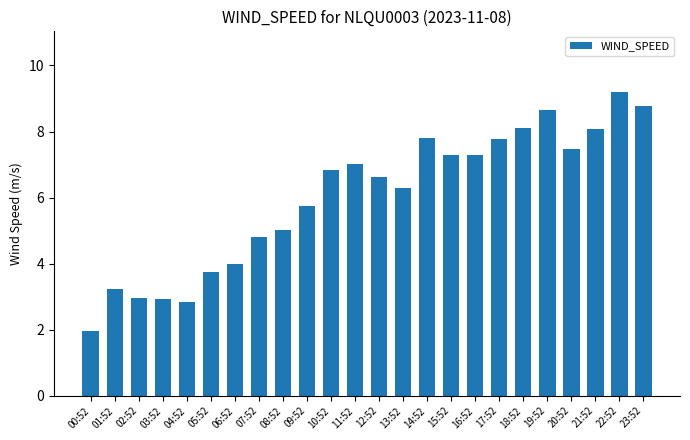

The value at 12:52 is 10.8. True or false?

False